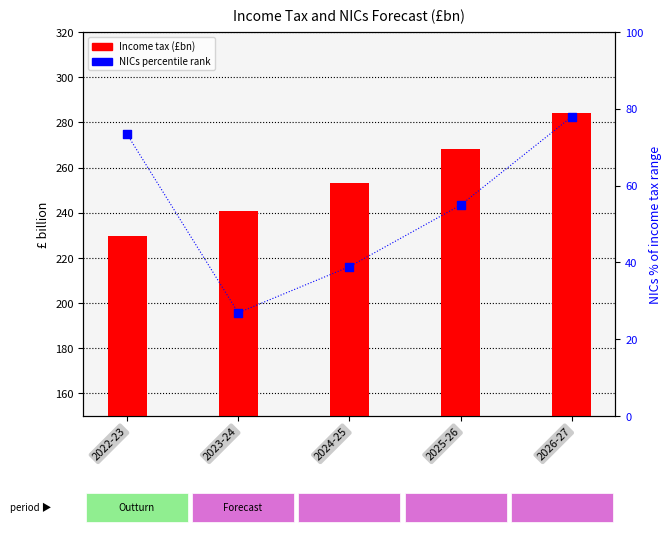

What is the total value across all series at 2026-27?

362.3